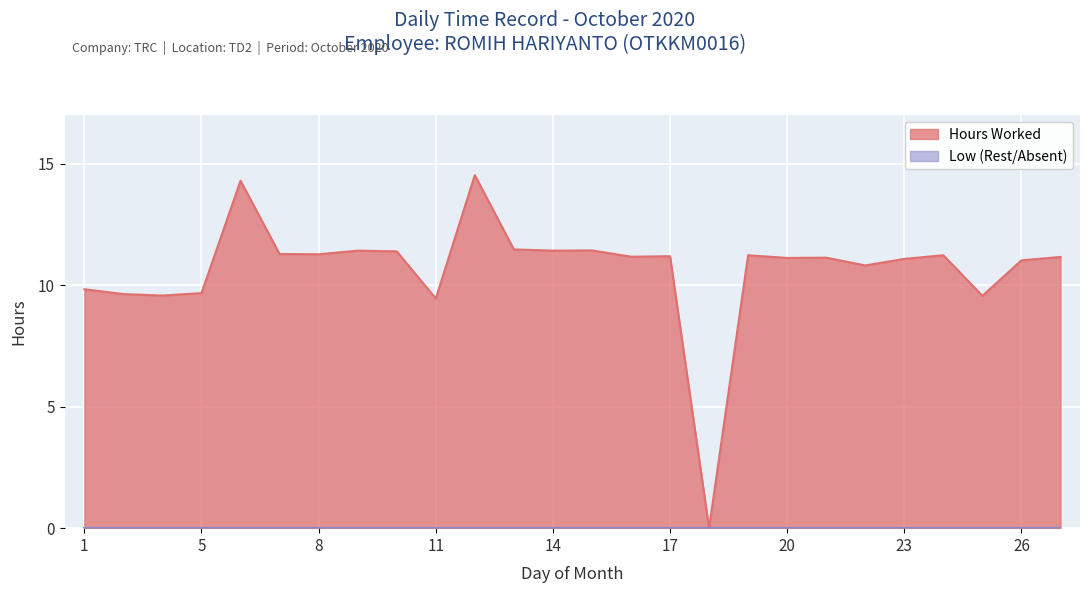

What is the maximum value shown in the chart?

14.5